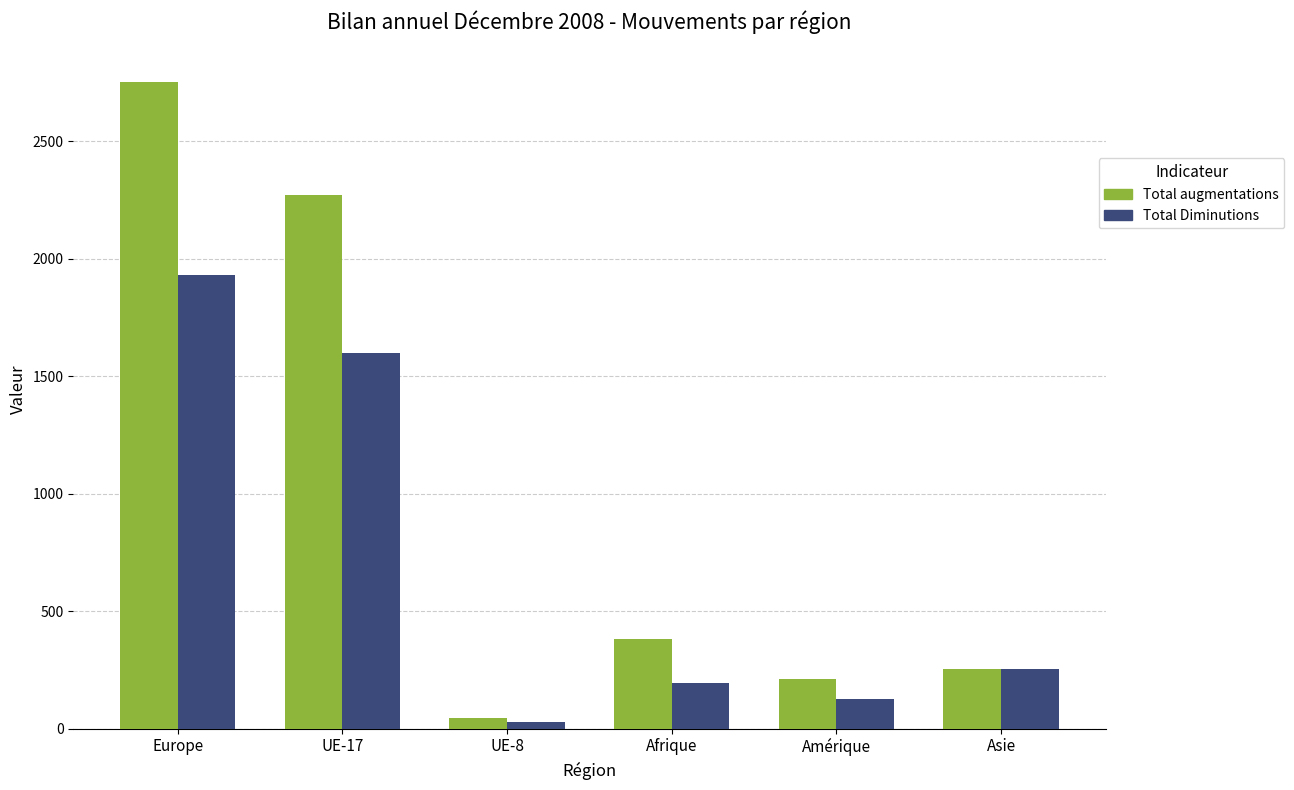

List the series in order of their overall mean, lowest first.

Total Diminutions, Total augmentations